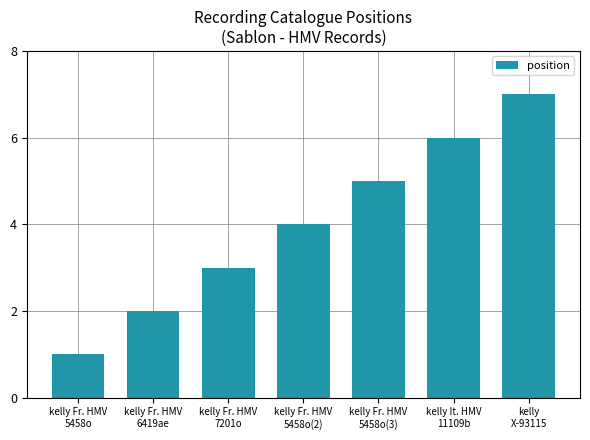

What is the difference between the maximum and minimum values?

6